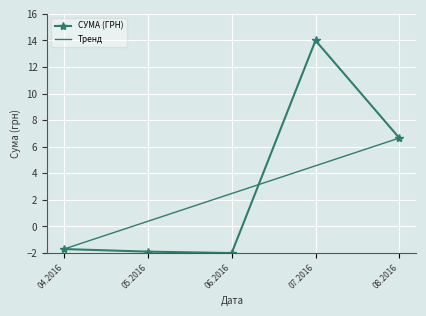

What is the total value across all series at 05.2016?

-1.5